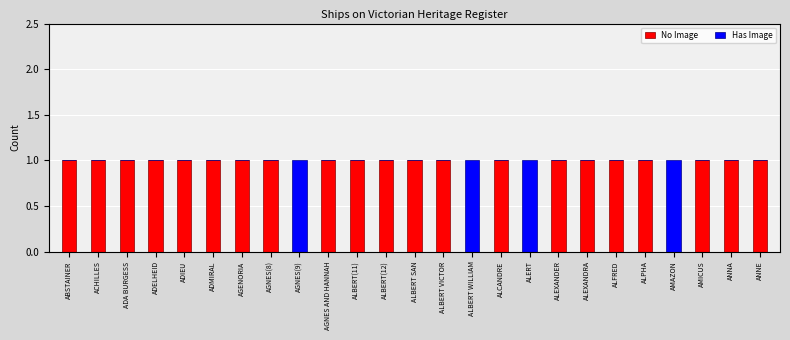

The No Image series shows 0 at ADMIRAL. True or false?

False